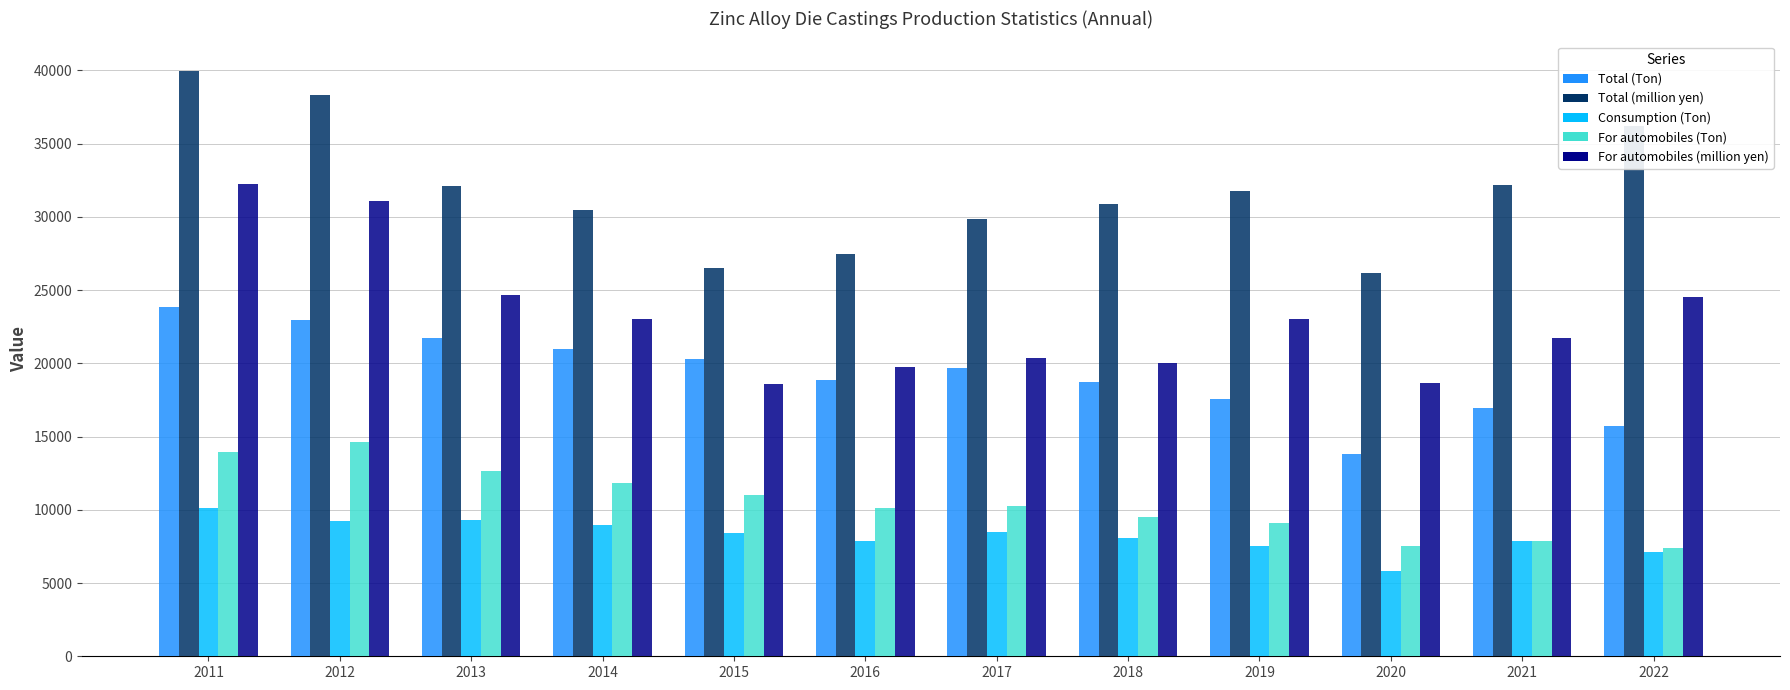

The value of Consumption (Ton) at 2011 is 10098.0. True or false?

True